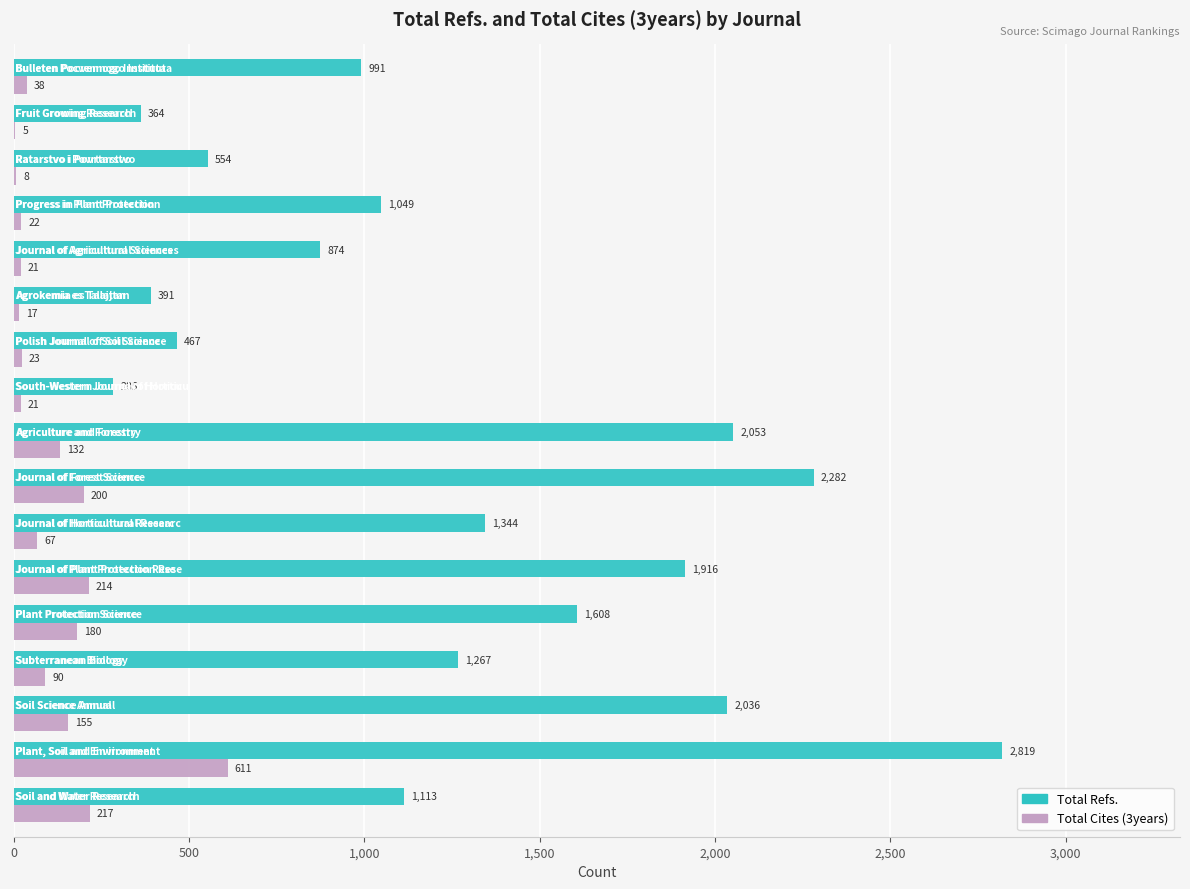

What is the sum of all Total Refs. values?

21413